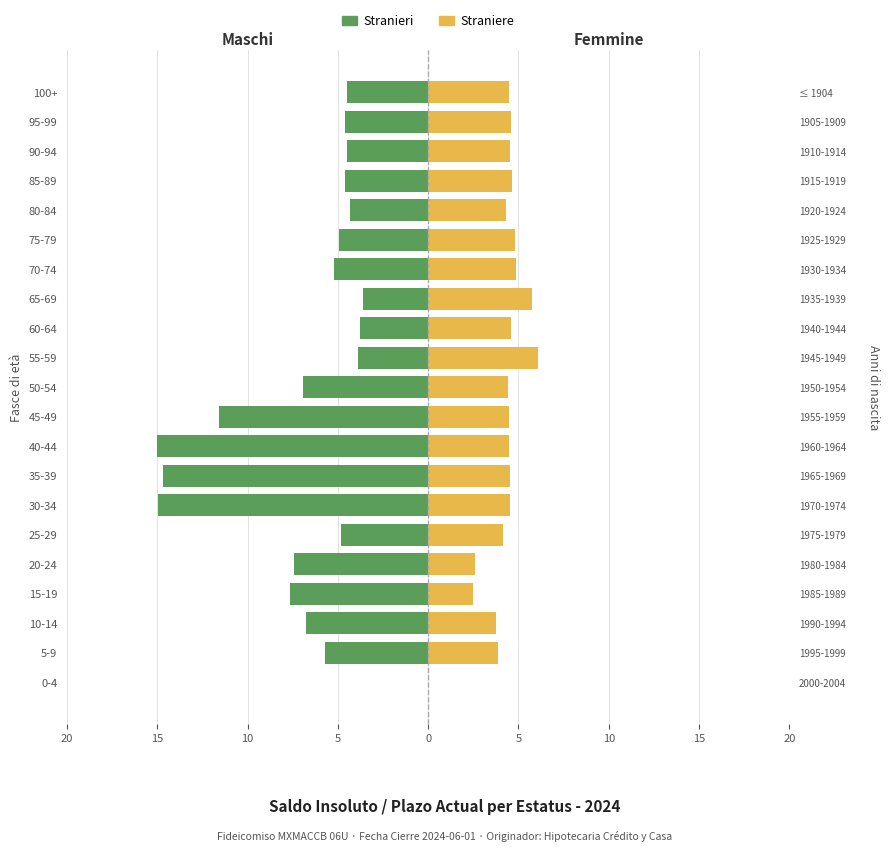

How many bars are there in each group?

2